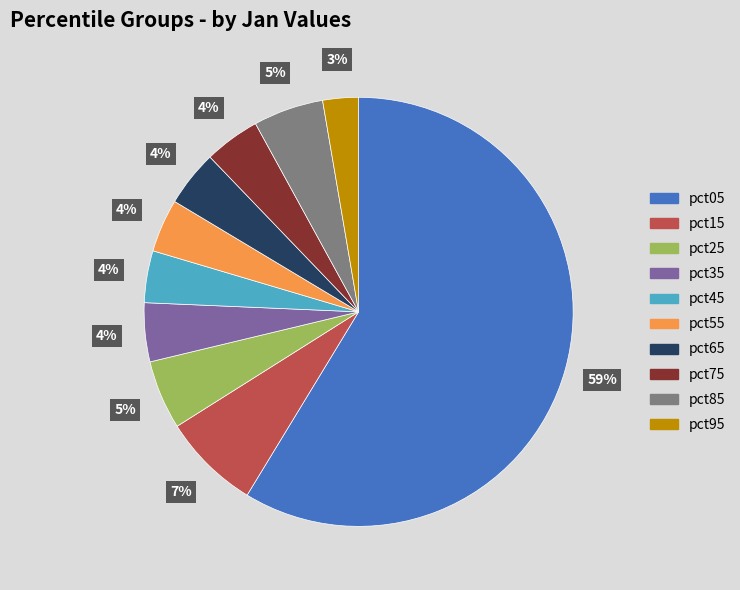

To the nearest percent, what is the combined percentage of pct95 and pct15?

10%